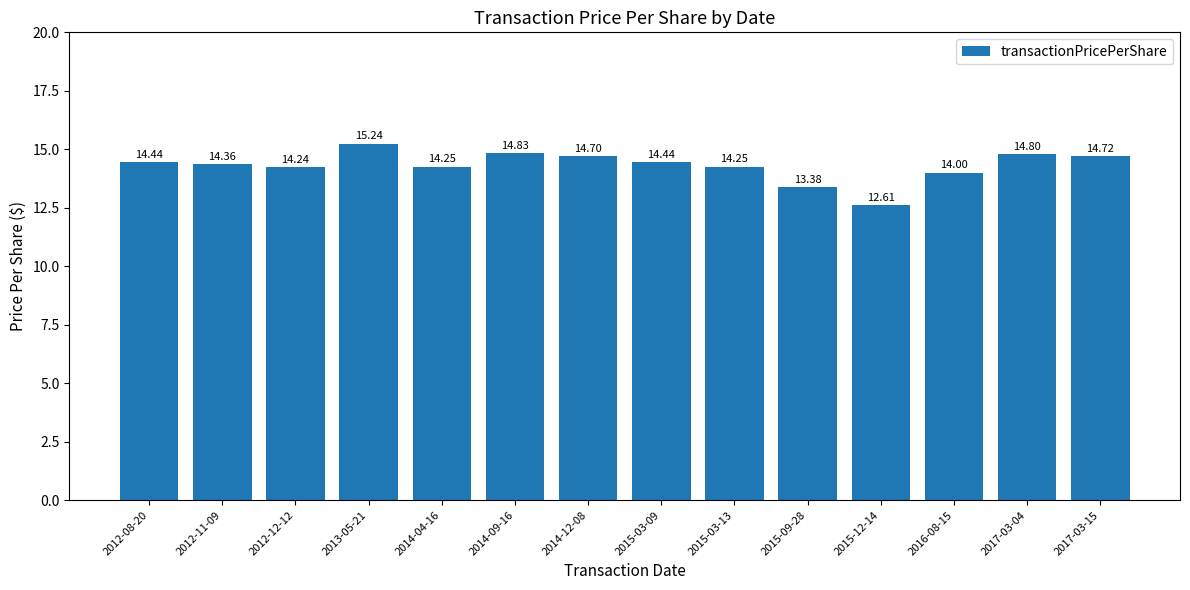

Which has a higher value, 2016-08-15 or 2017-03-15?

2017-03-15